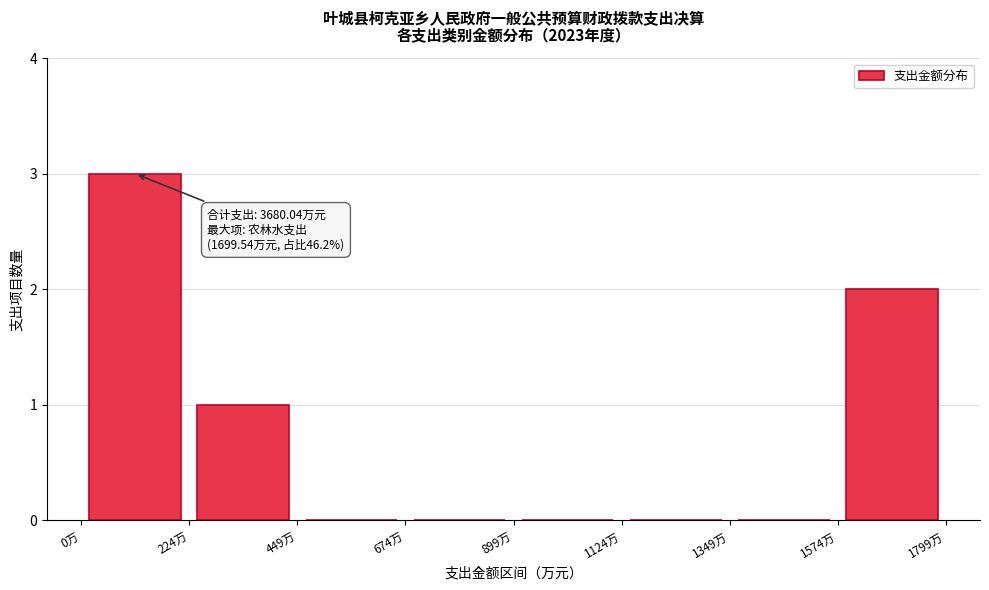

Over which range of the x-axis is the bar tallest?

0 to 200